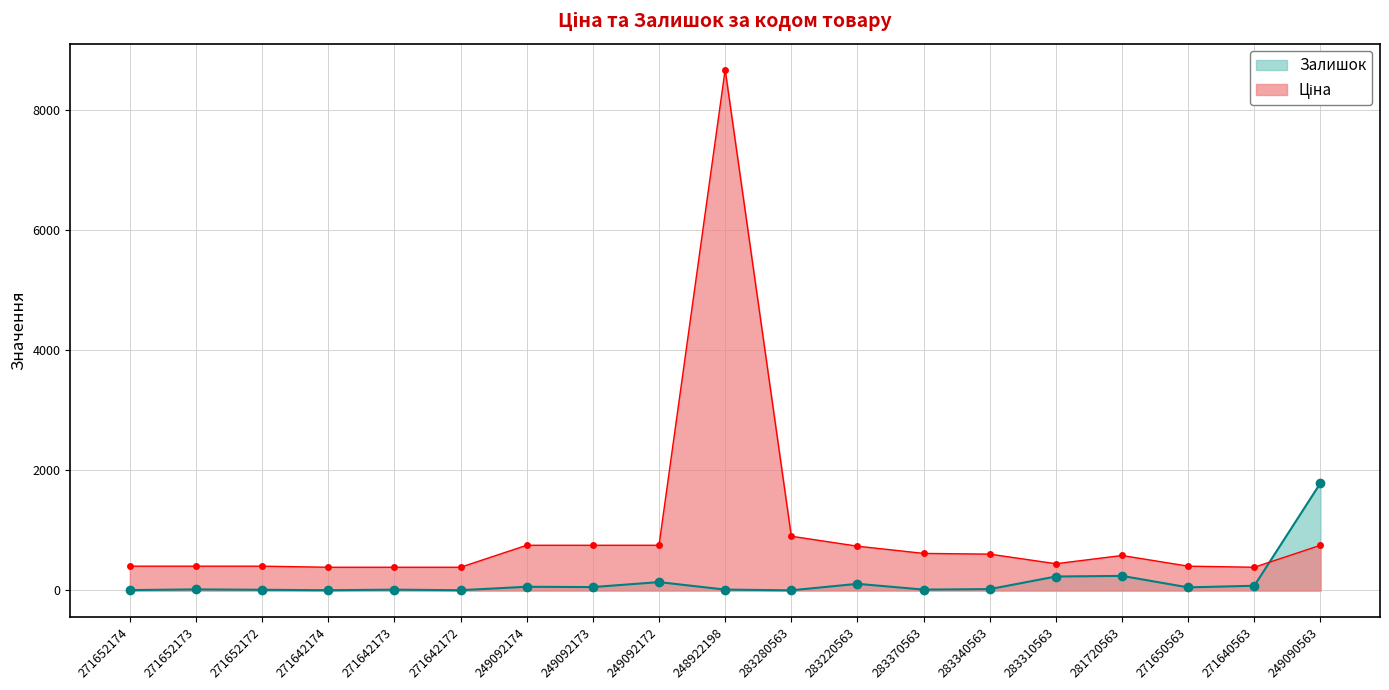

How many interior local peaks does the Залишок series have?

6